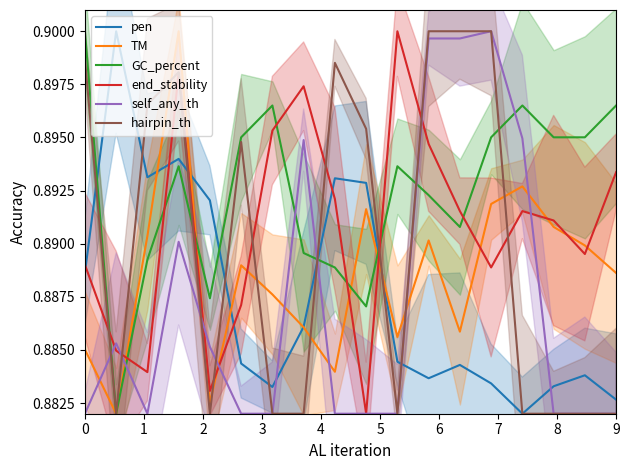

How many intersections are there between pen and self_any_th?

4